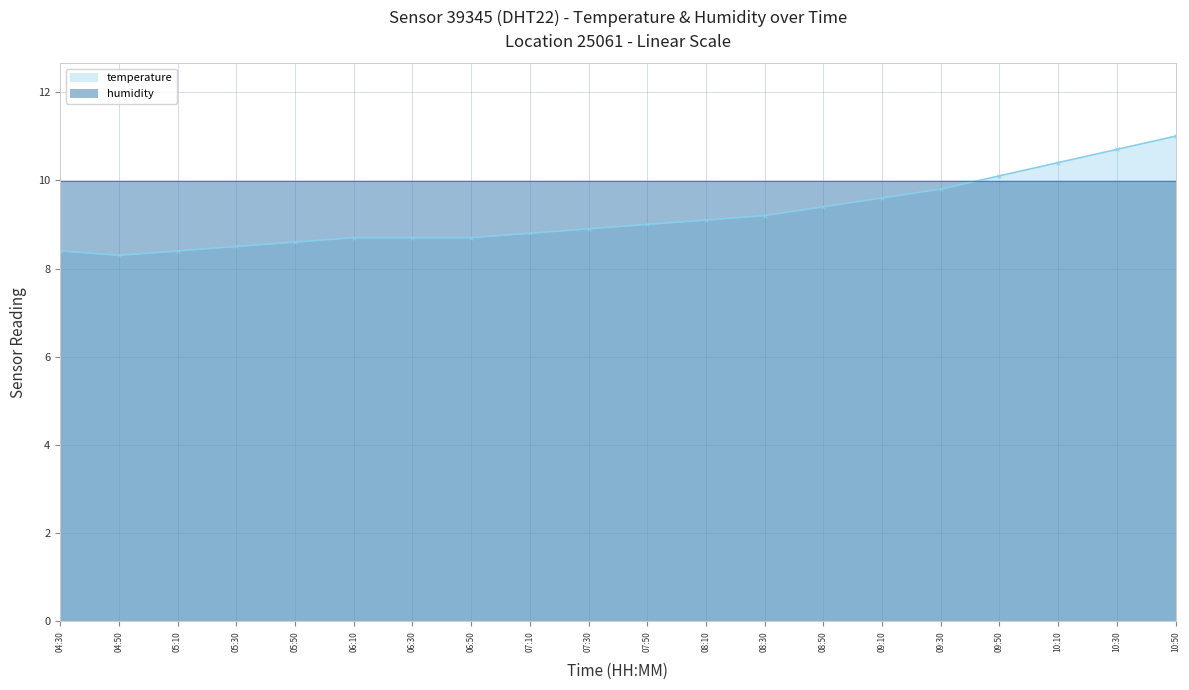

Reading left to right, transcribe all the data shown in this chart.

04:30=8.4	04:50=8.3	05:10=8.4	05:30=8.5	05:50=8.6	06:10=8.7	06:30=8.7	06:50=8.7	07:10=8.8	07:30=8.9	07:50=9.0	08:10=9.1	08:30=9.2	08:50=9.4	09:10=9.6	09:30=9.8	09:50=10.1	10:10=10.4	10:30=10.7	10:50=11.0